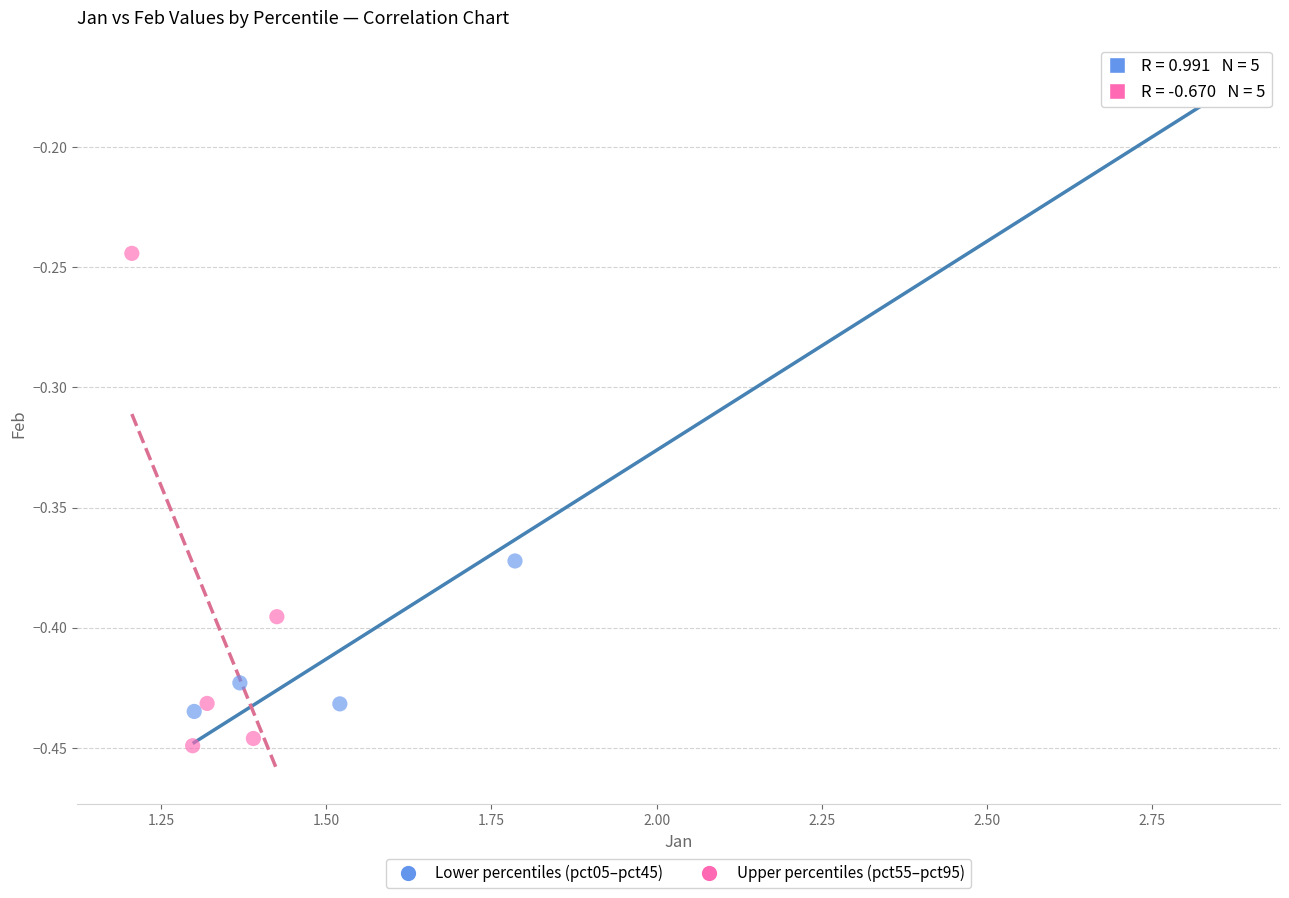

Which series reaches the maximum Y coordinate?

Lower percentiles (pct05–pct45)